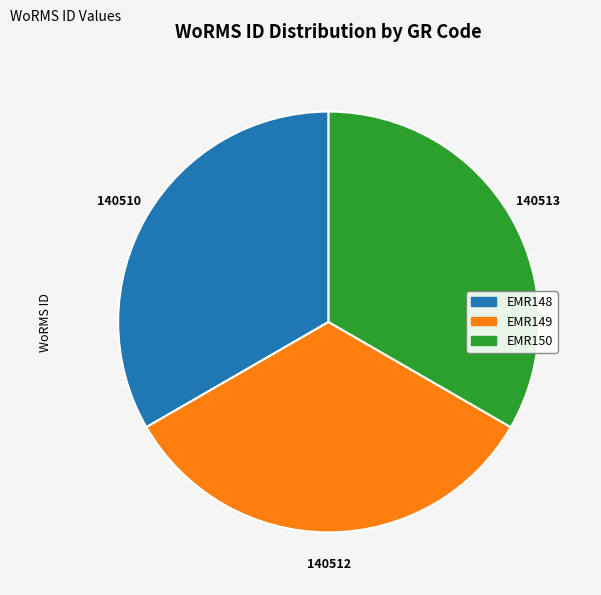

Is there any slice that represents more than half of the pie?

No